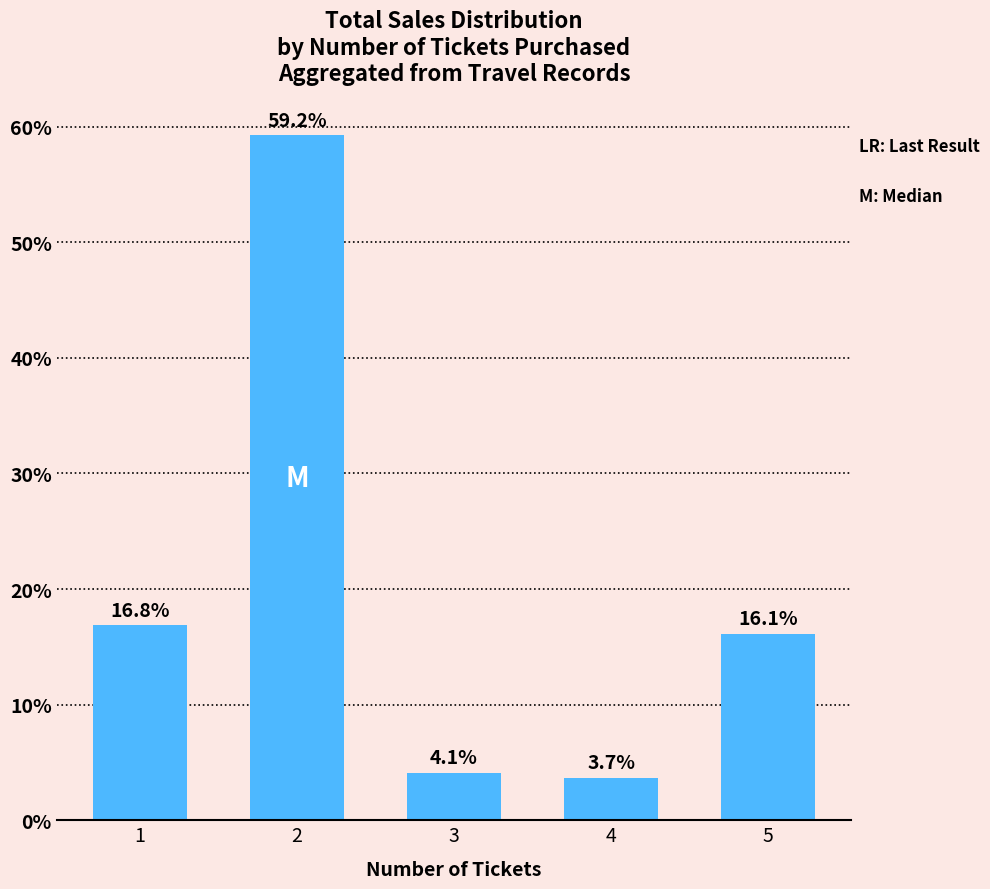

What is the ratio of the value at 2 to the value at 4?

16.1